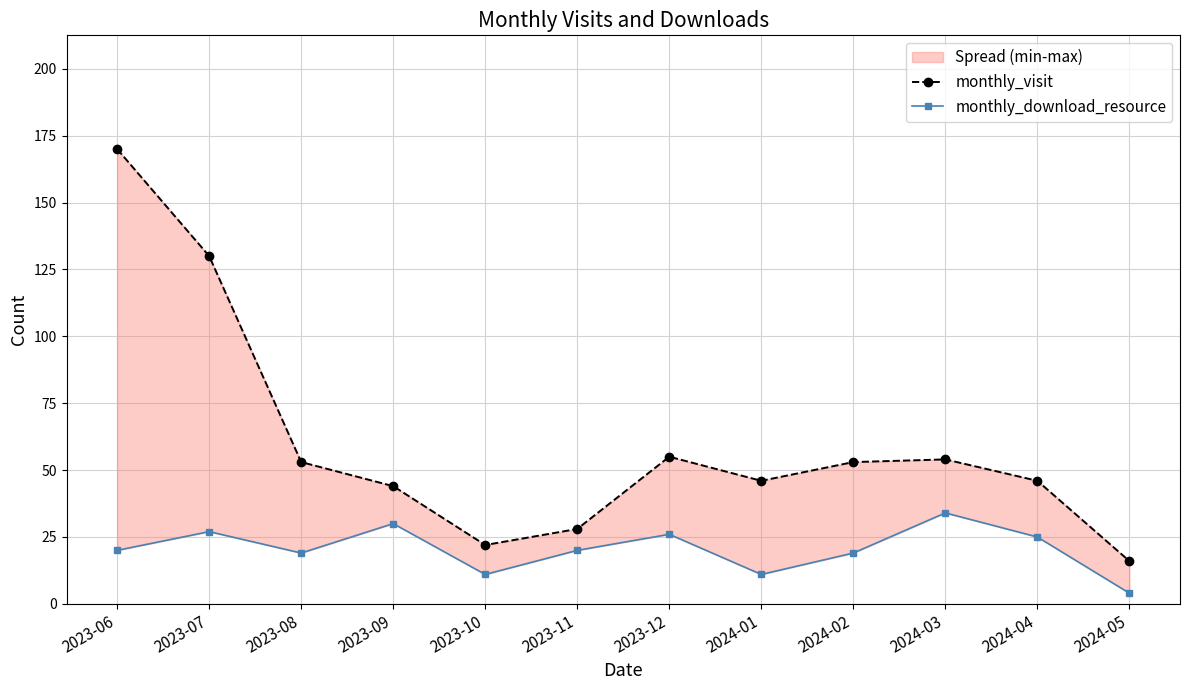

Reading right to left, list all the values displayed in this chart.

monthly_visit: 16	46	54	53	46	55	28	22	44	53	130	170
monthly_download_resource: 4	25	34	19	11	26	20	11	30	19	27	20